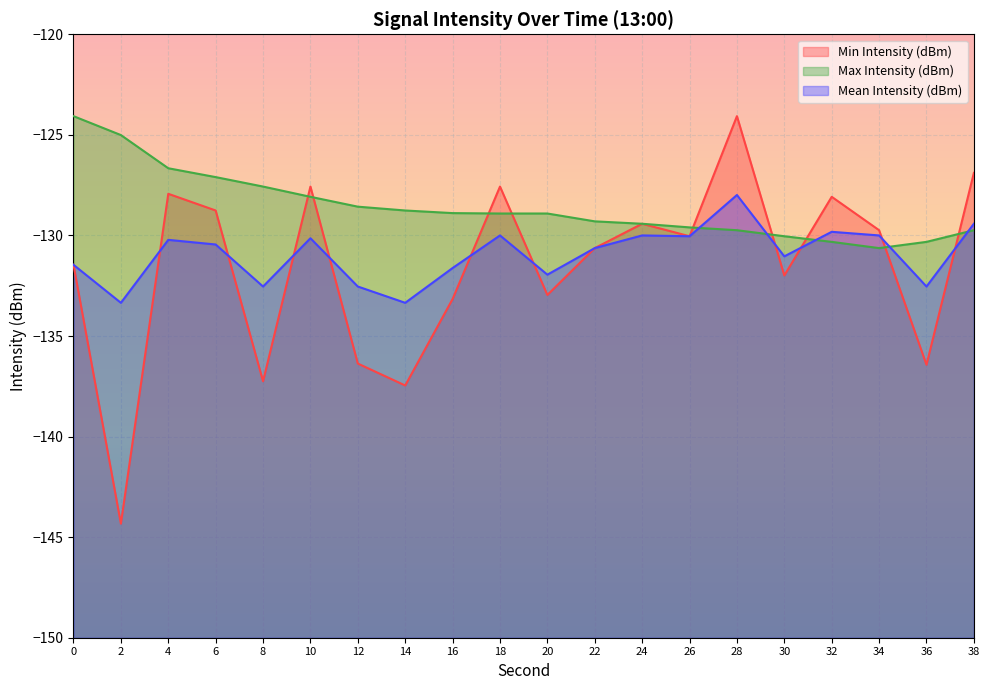

What is the value of the Mean Intensity (dBm) point at the 2nd from the left?

-133.3